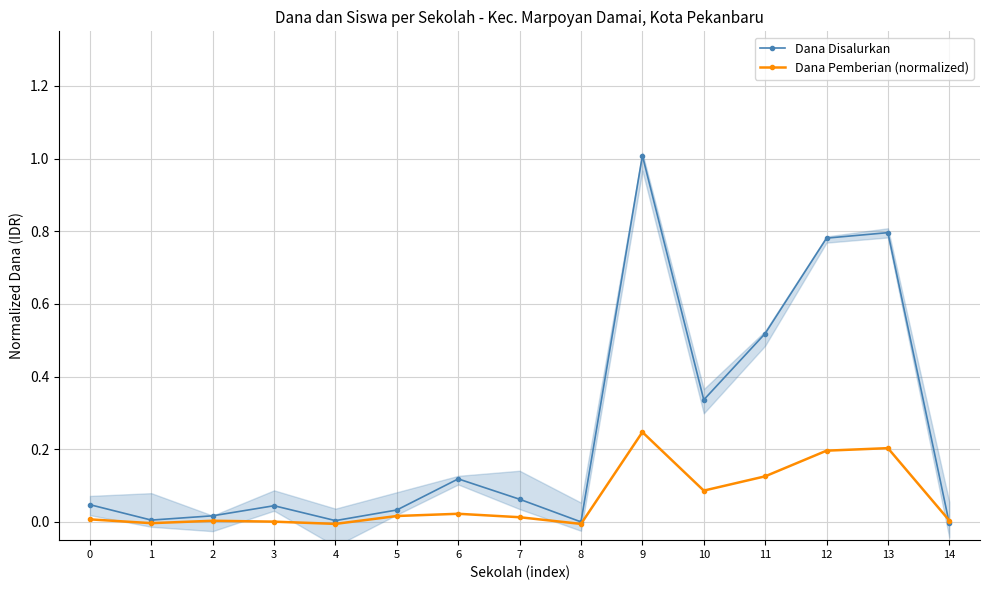

What is the difference between the maximum and minimum values in the Dana Disalurkan series?

1.0